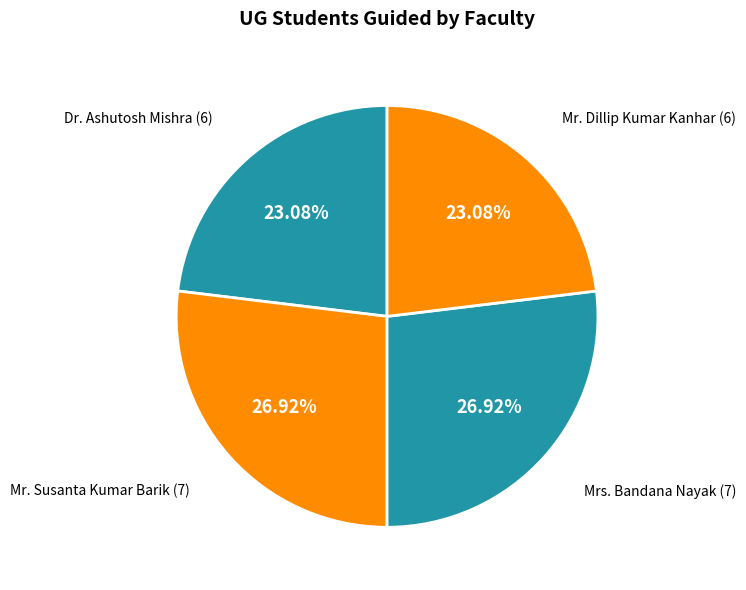

How many slices are in this pie chart?

4